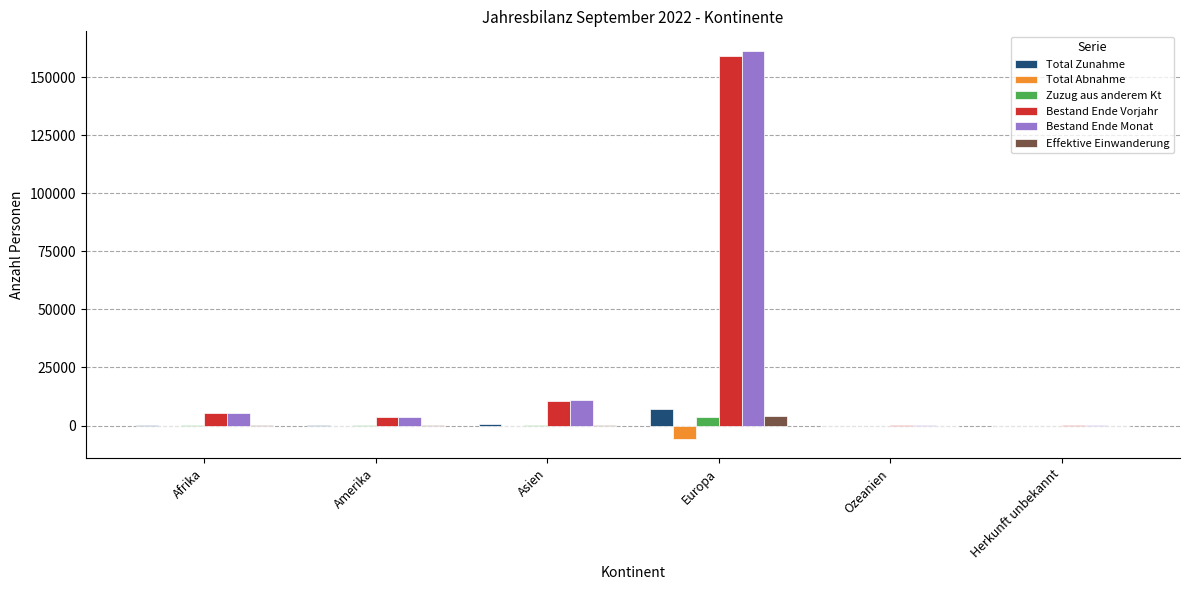

Which series changed the most between Afrika and Europa?

Bestand Ende Monat